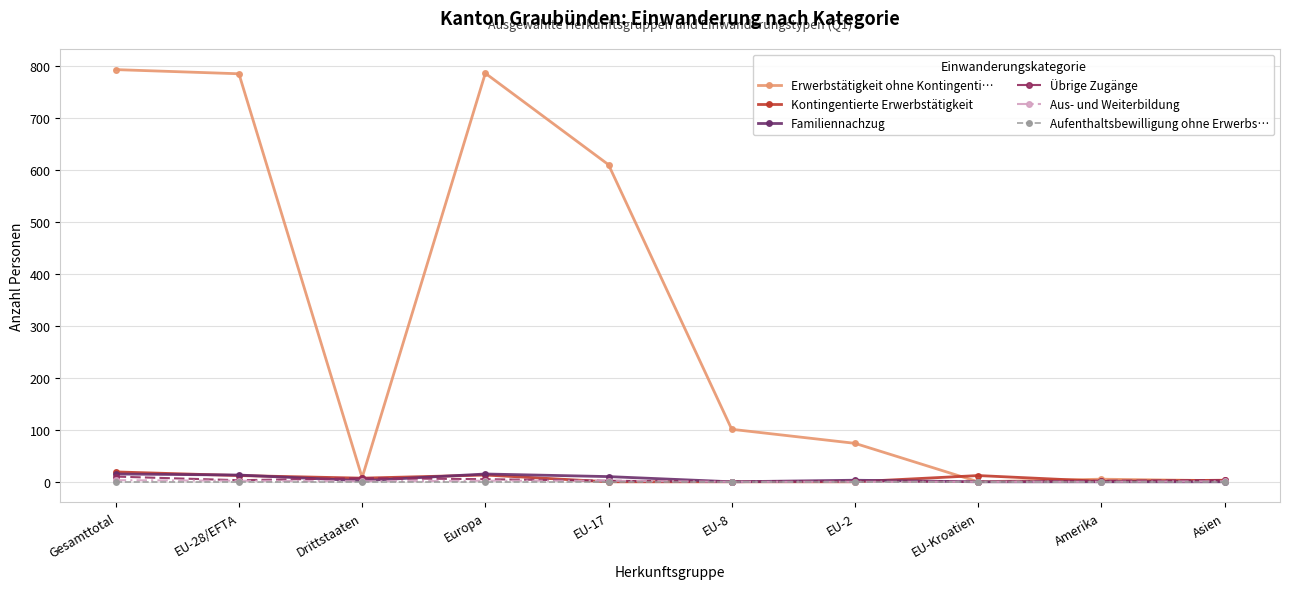

What position from the right is EU-17?

6